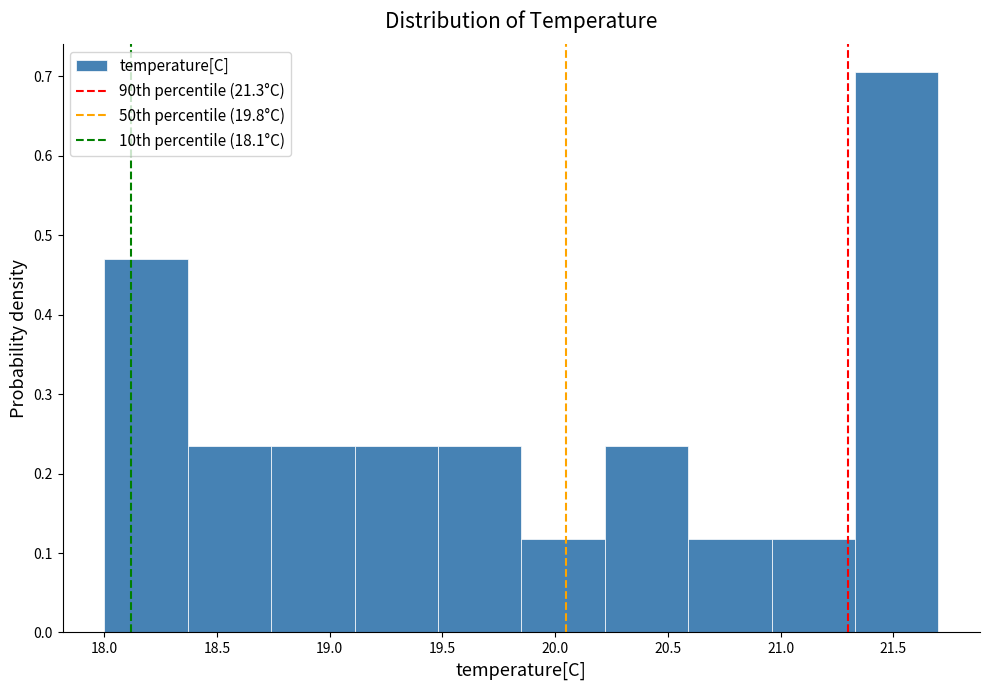

Over which range of the x-axis is the bar tallest?

21.33 to 21.70